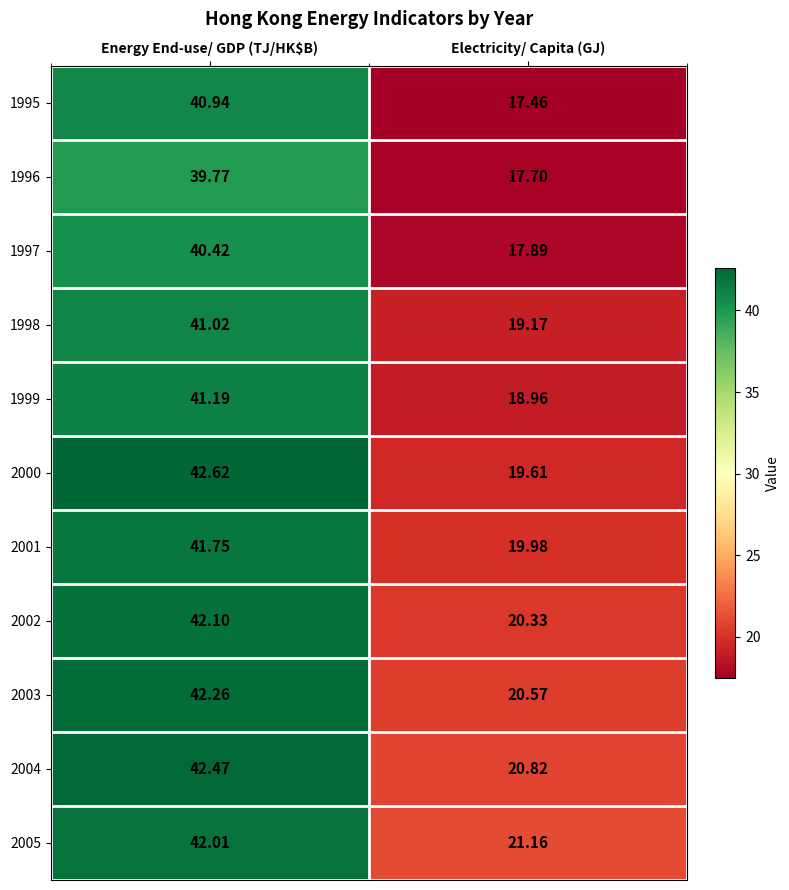

Which label corresponds to the smallest value in the chart?

Electricity/ Capita (GJ)